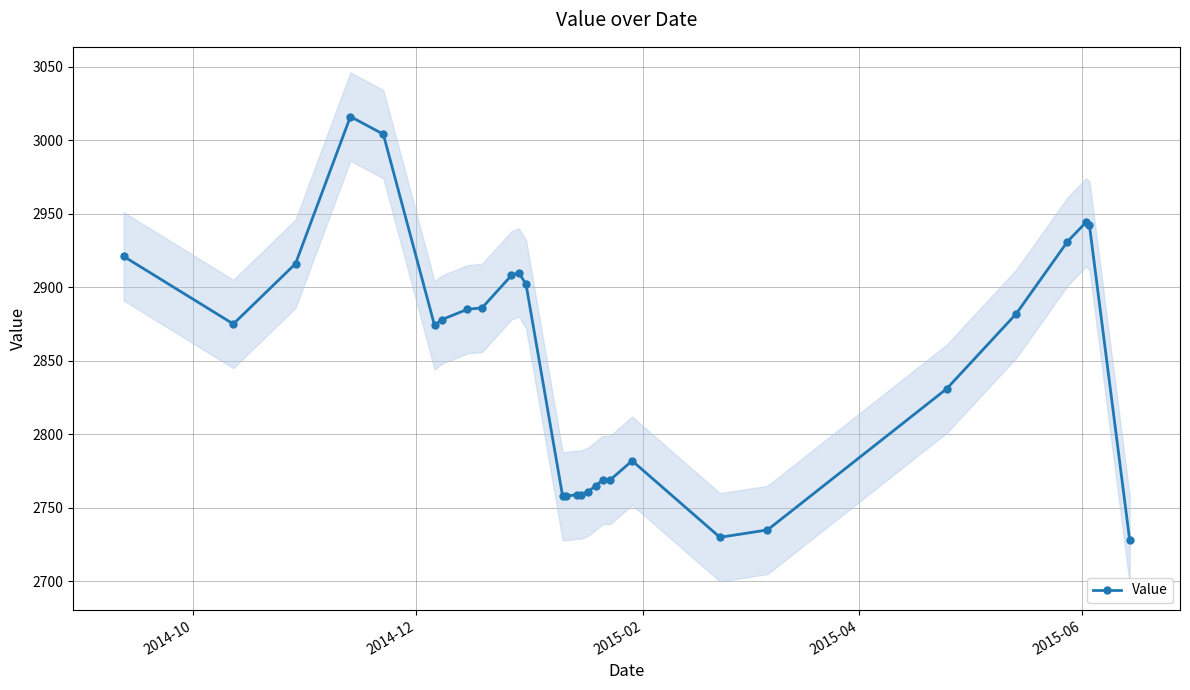

What is the lowest value of the Value series?

2728